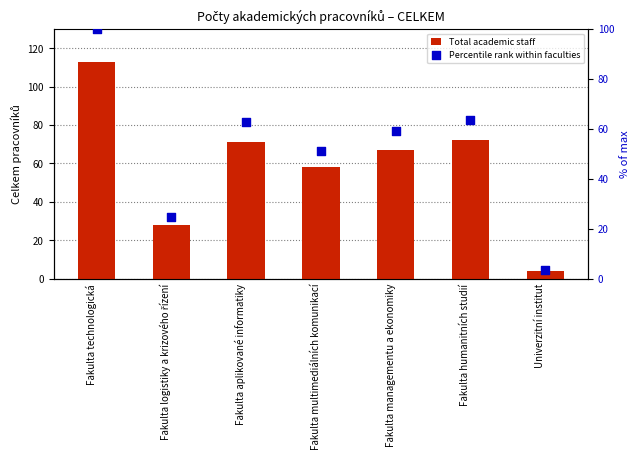

At how many categories does at least one series exceed 30?

5